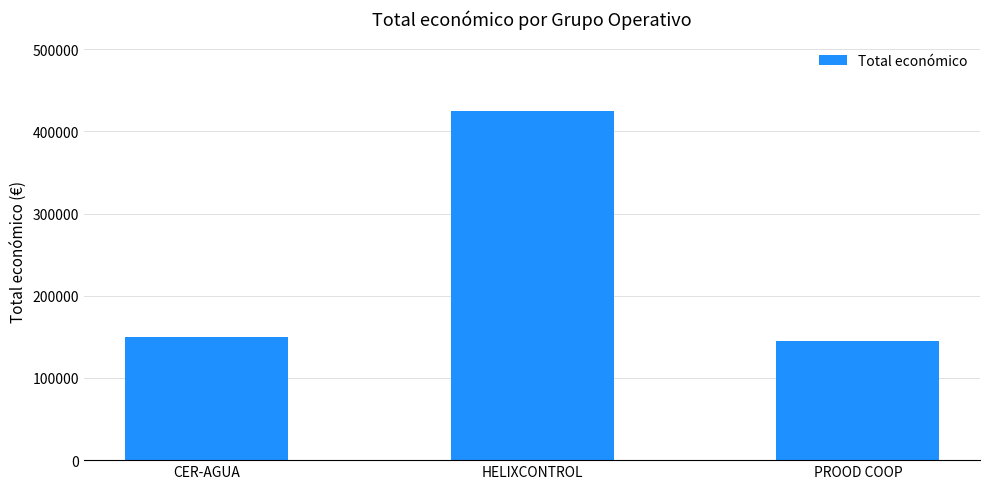

What is the label of the 3rd bar from the right?

CER-AGUA